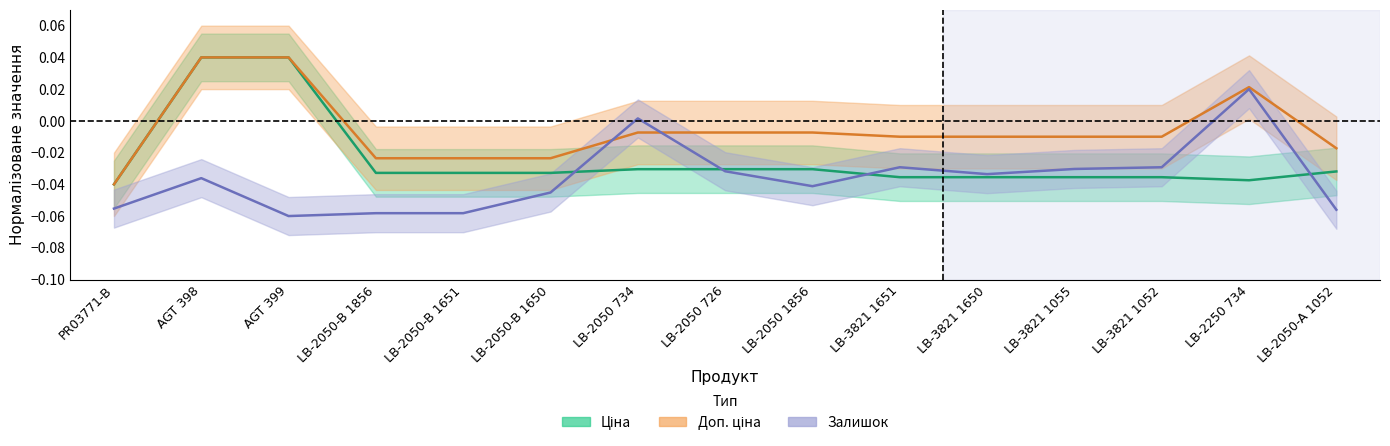

How many categories are shown in the chart?

15